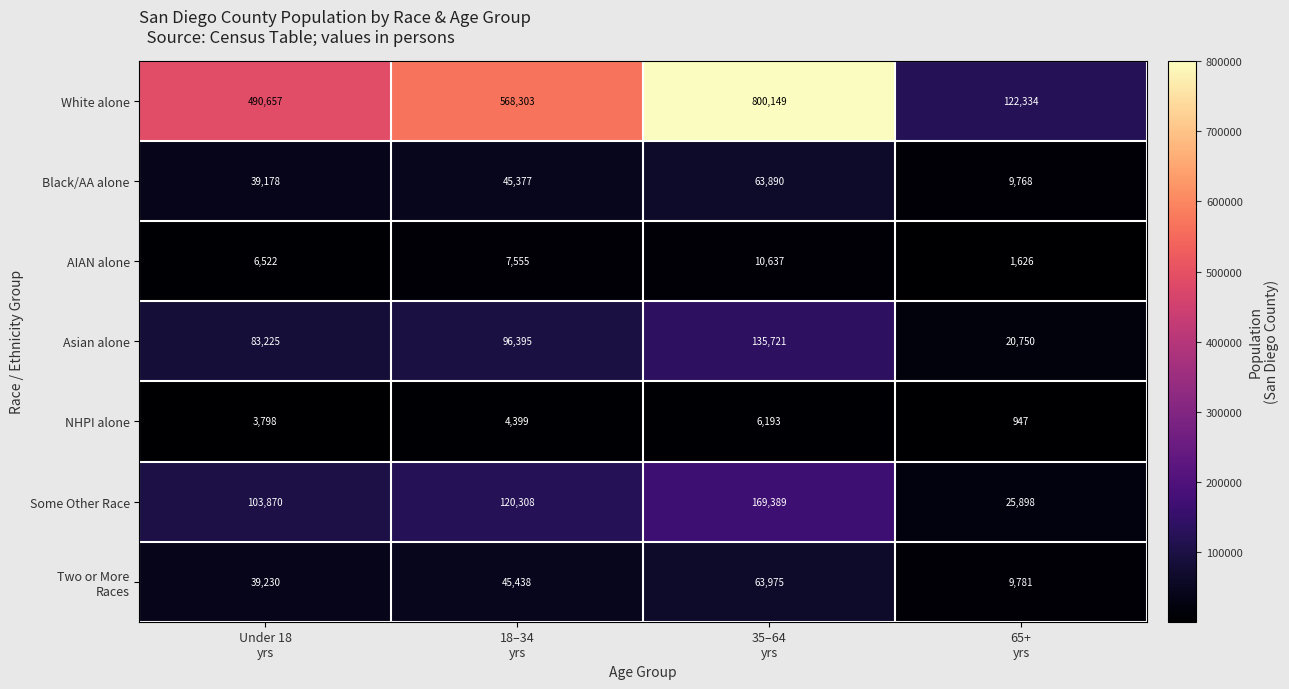

How many distinct data groups are displayed?

7